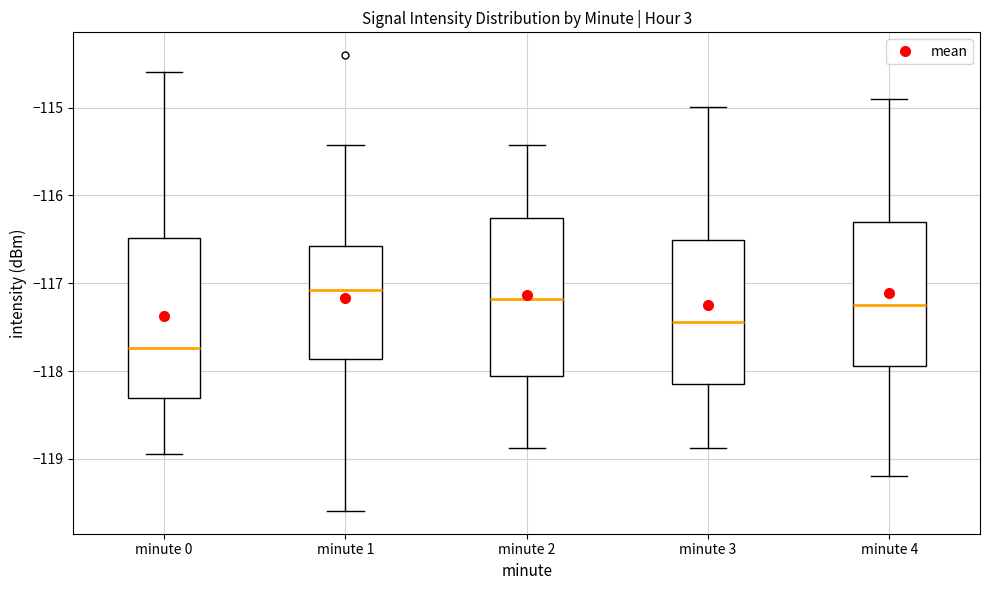

Where is the lower edge of the box for minute 3 on the y-axis? The values are not printed on the chart, so give them approximately, as read against the axis.

-118.1